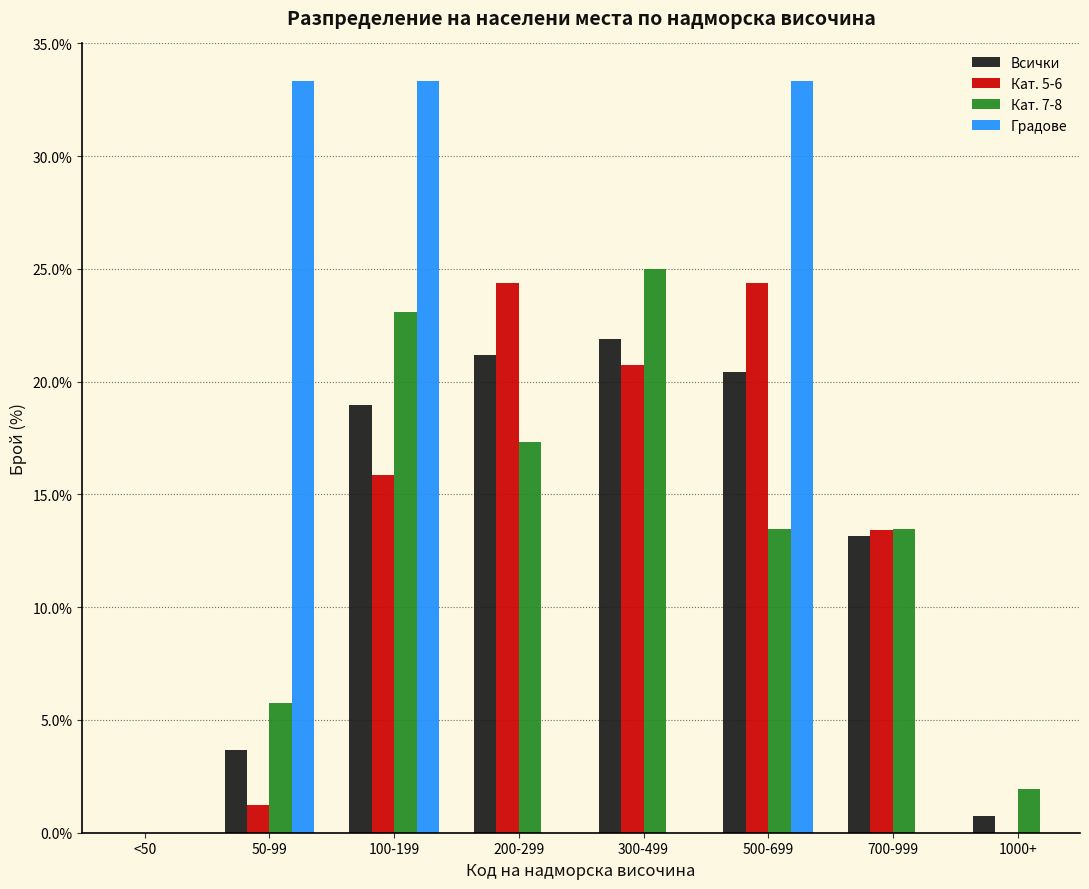

Is the value of Всички at 50-99 greater than the value of Кат. 7-8 at <50?

Yes